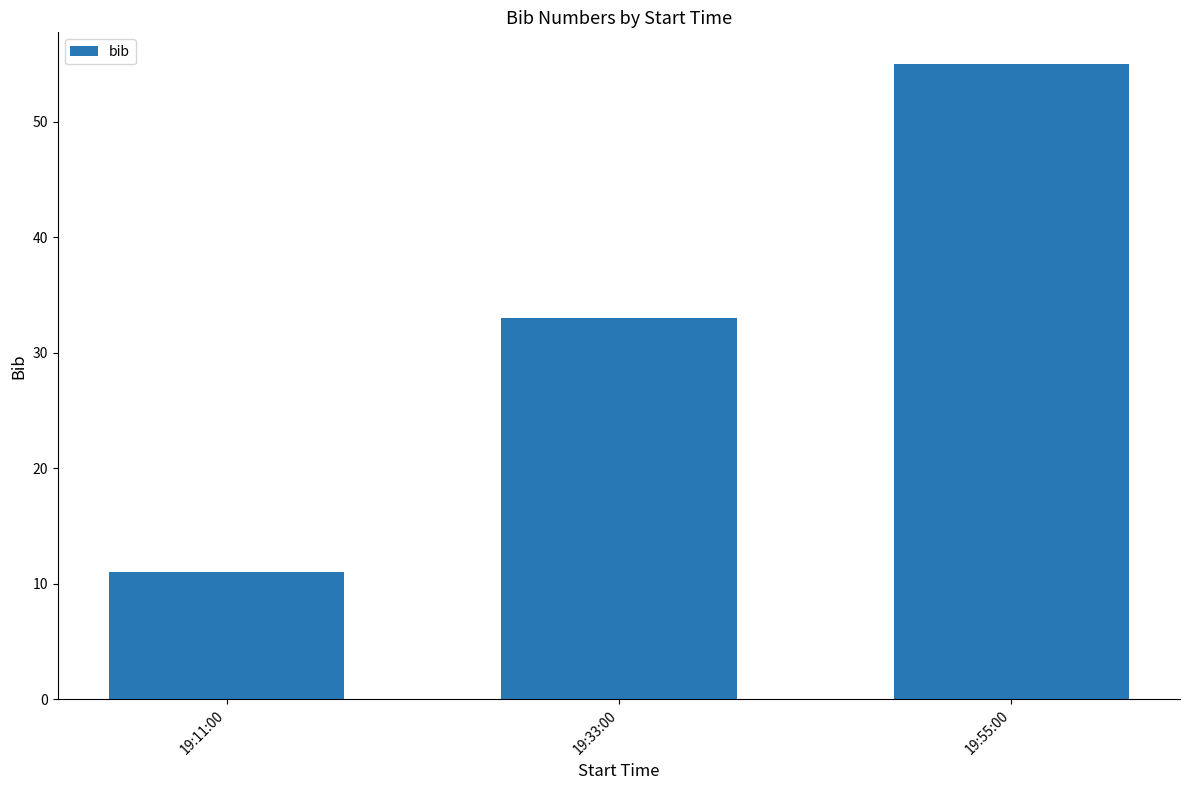

How many series are shown in this chart?

1